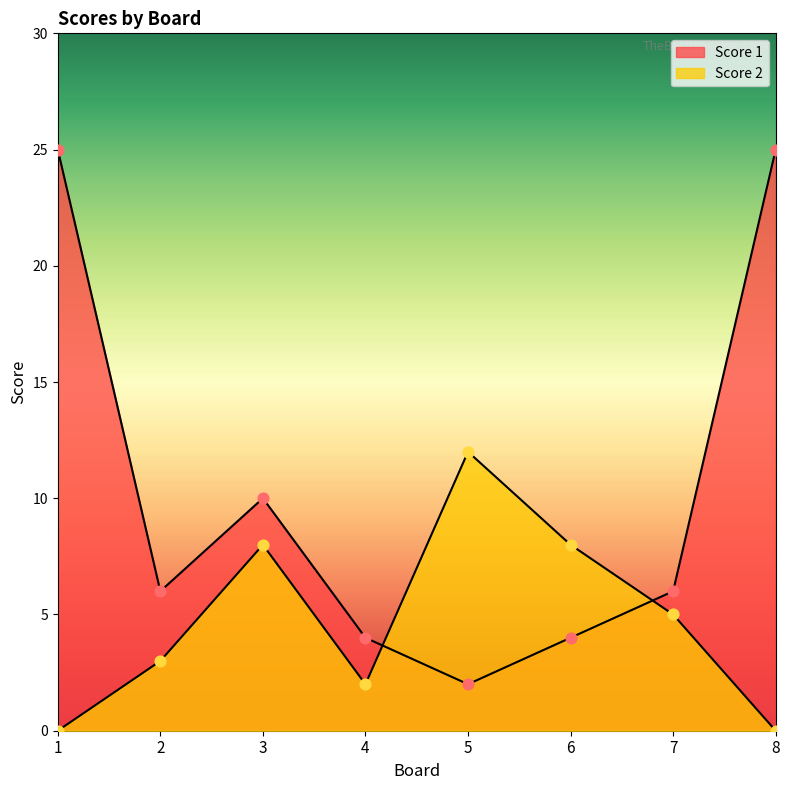

Which series contains the lowest Y value?

Score 2